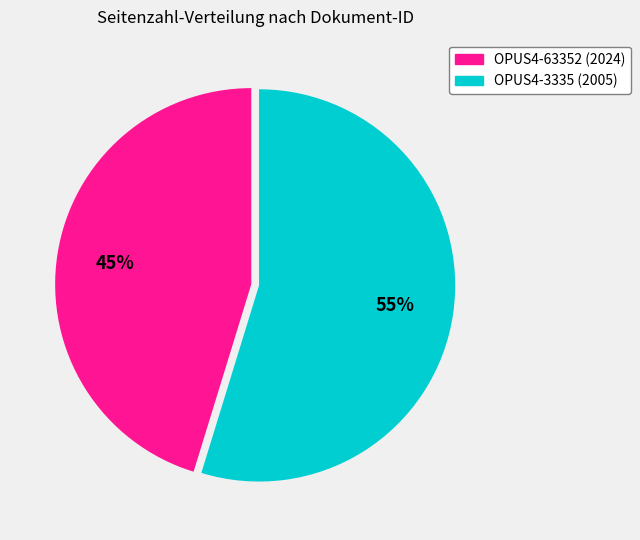

Which has a higher value, OPUS4-63352 (2024) or OPUS4-3335 (2005)?

OPUS4-3335 (2005)